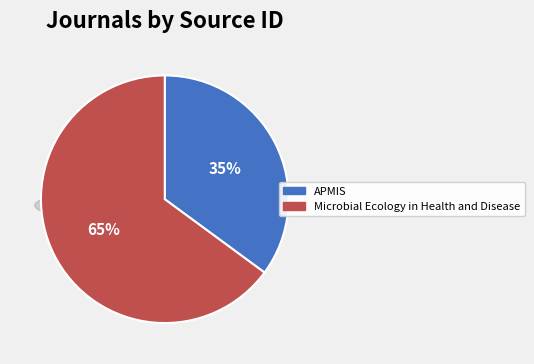

What portion of the pie excludes Microbial Ecology in Health and Disease?

35.1%